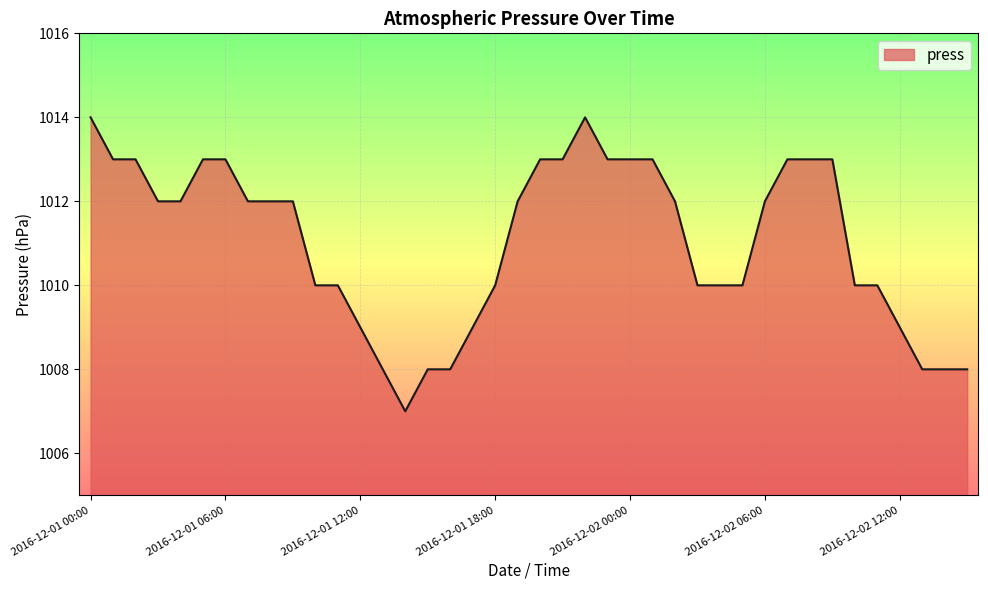

What is the difference between the maximum and minimum values?

7